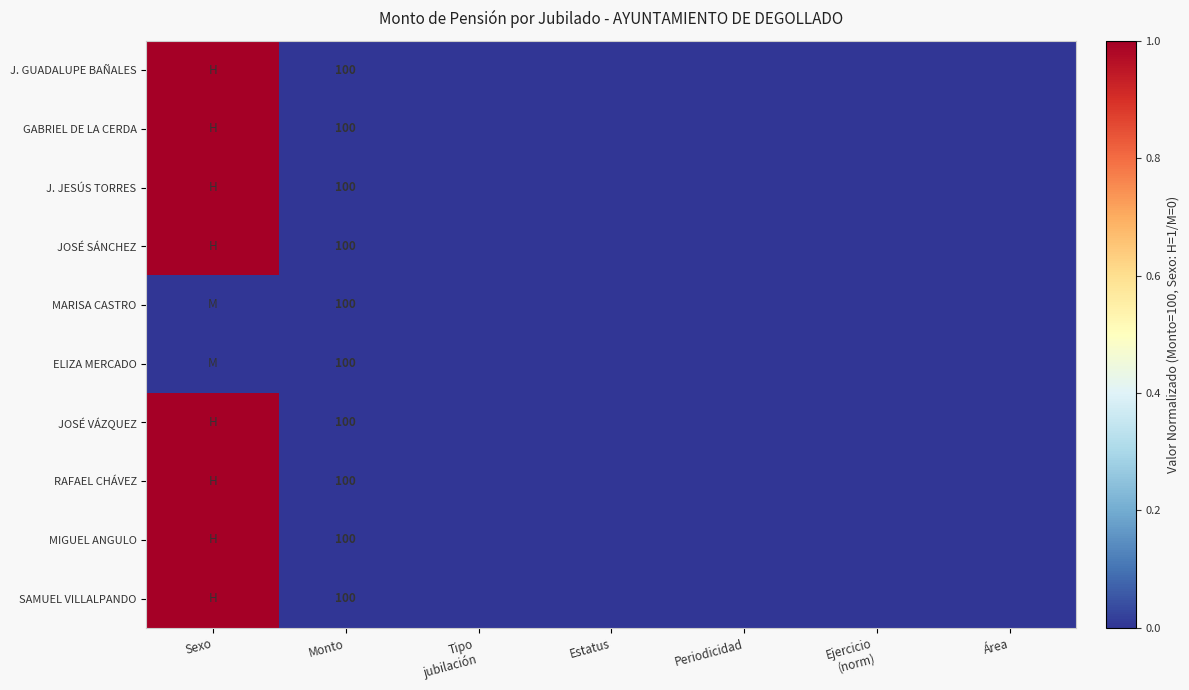

The MIGUEL ANGULO series shows 170 at Monto. True or false?

False